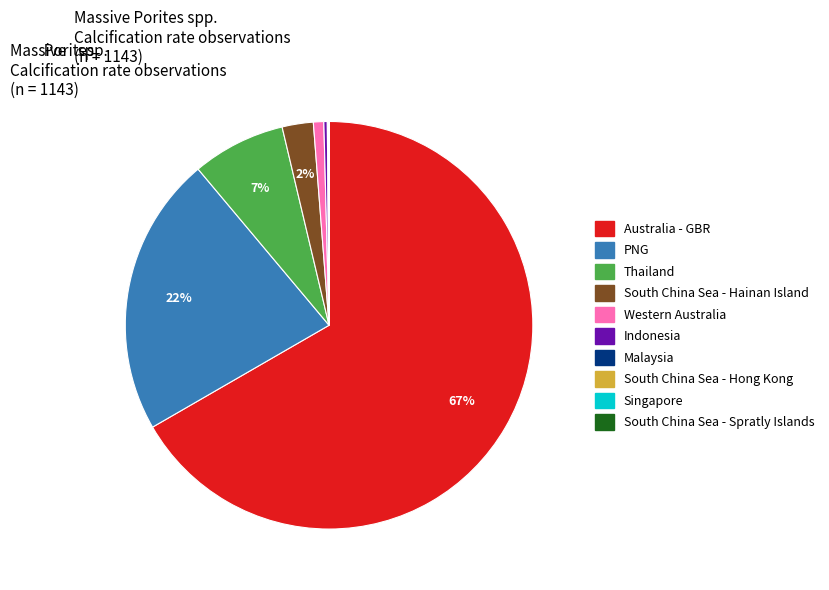

Is there any slice that represents more than half of the pie?

Yes